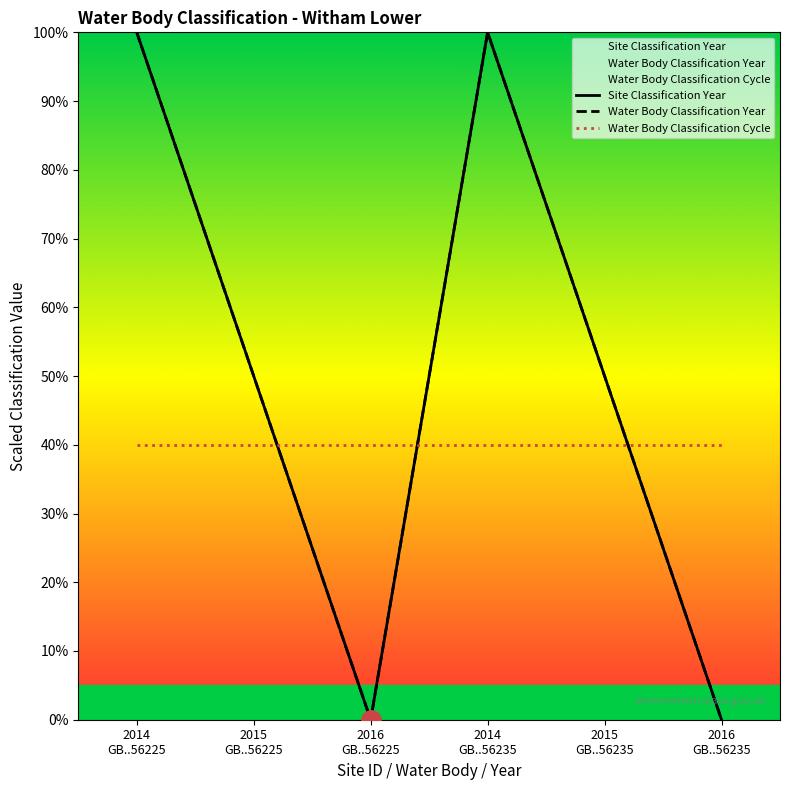

At how many categories does at least one series exceed 97?

2